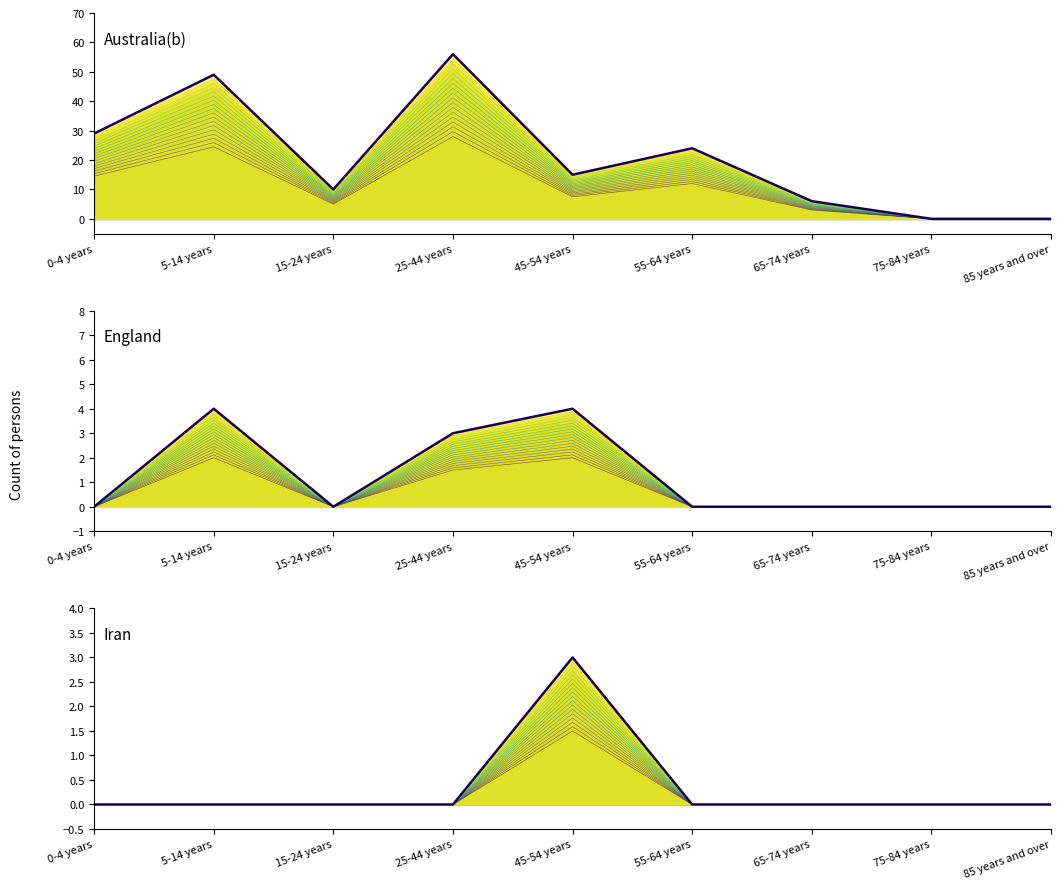

True or false: Australia(b) (max) and Iran (max) cross at least once.

False